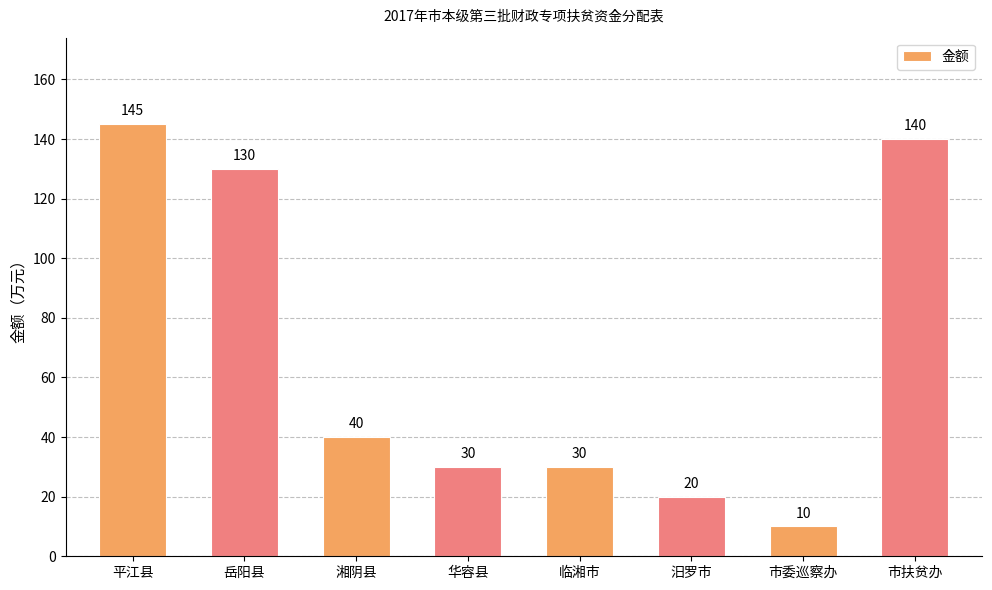

Which label corresponds to the smallest value in the chart?

市委巡察办